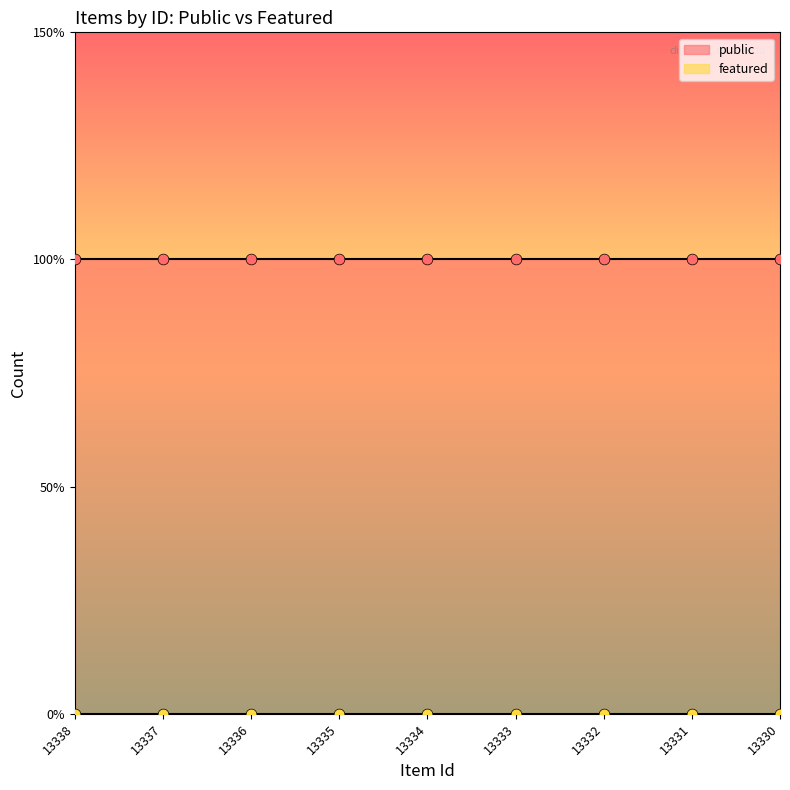

Which series contains the lowest Y value?

featured